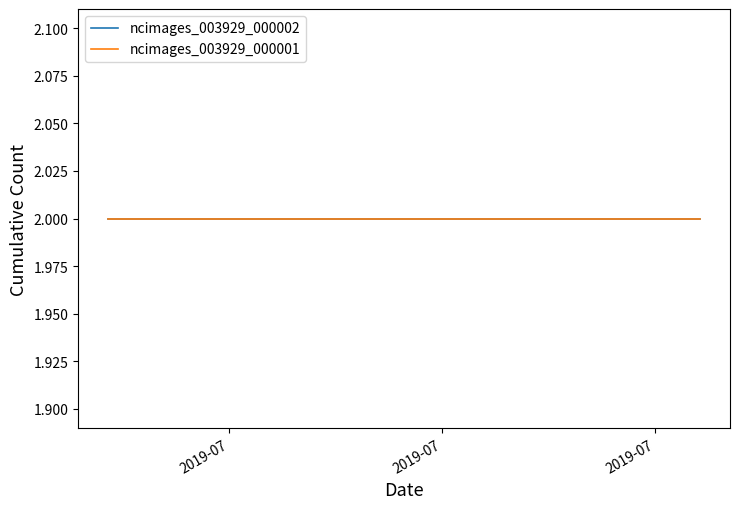

Between 2019-07-06 and 2019-07-08, which series saw the biggest shift?

ncimages_003929_000002